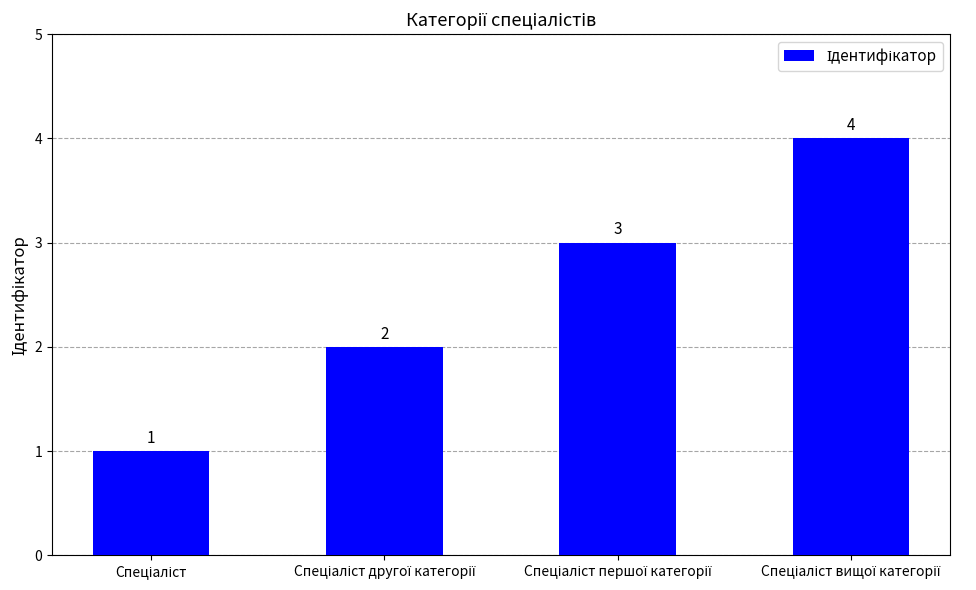

What is the greatest value displayed?

4